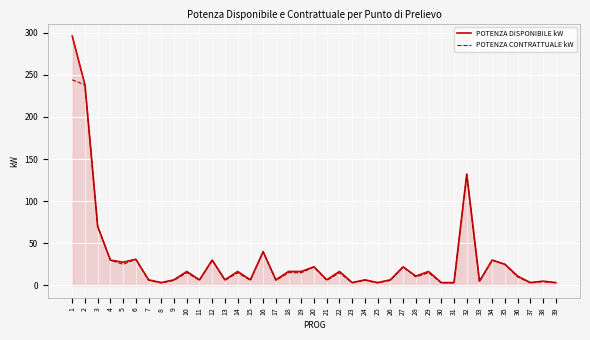

What is the maximum value shown in the chart?

296.0